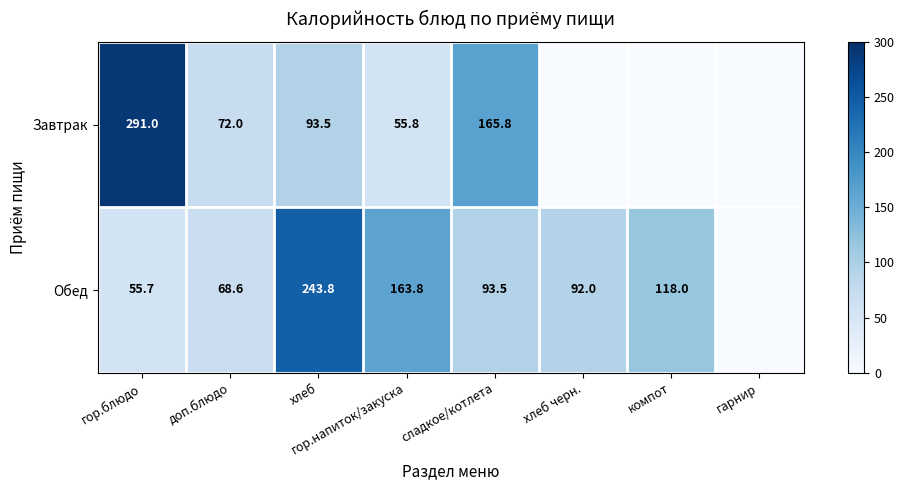

What is the difference between the Обед values at гор.напиток/закуска and сладкое/котлета?

70.3